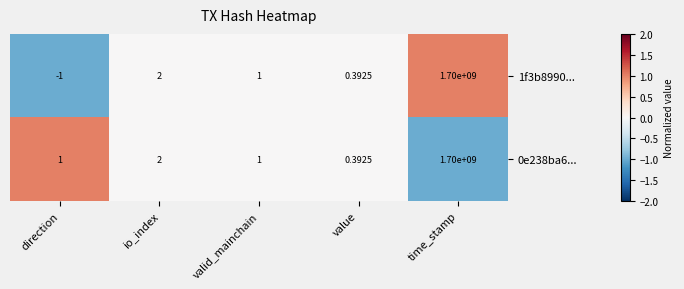

What is the minimum value shown in the chart?

-1.0